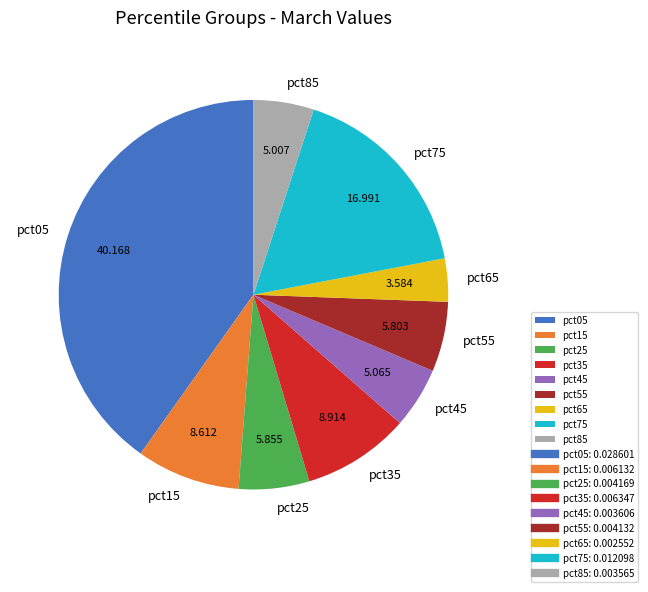

Do pct75 and pct45 together represent more than half of the pie?

No